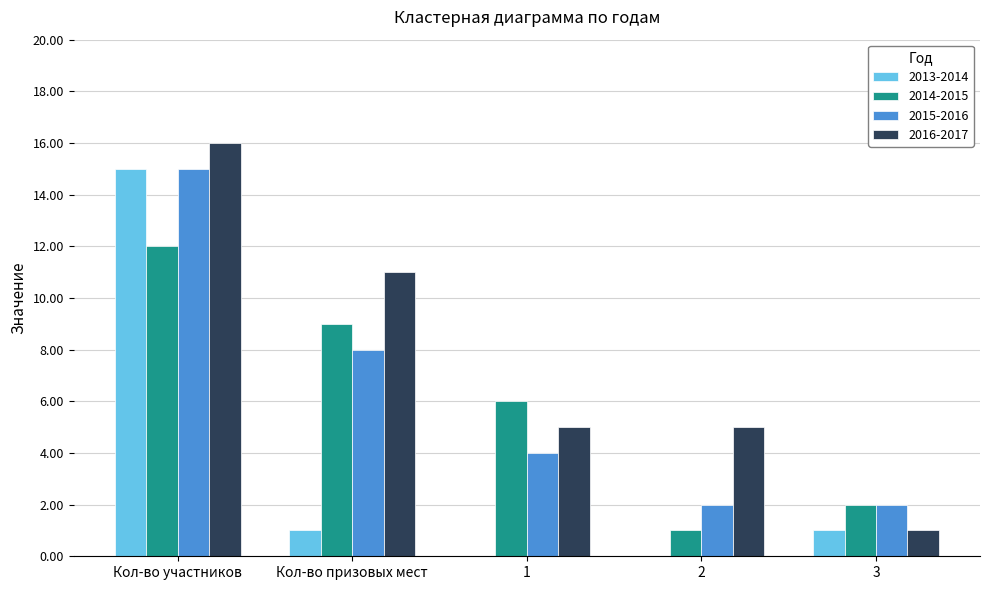

Is the value of 2016-2017 at 1 greater than the value of 2015-2016 at Кол-во призовых мест?

No